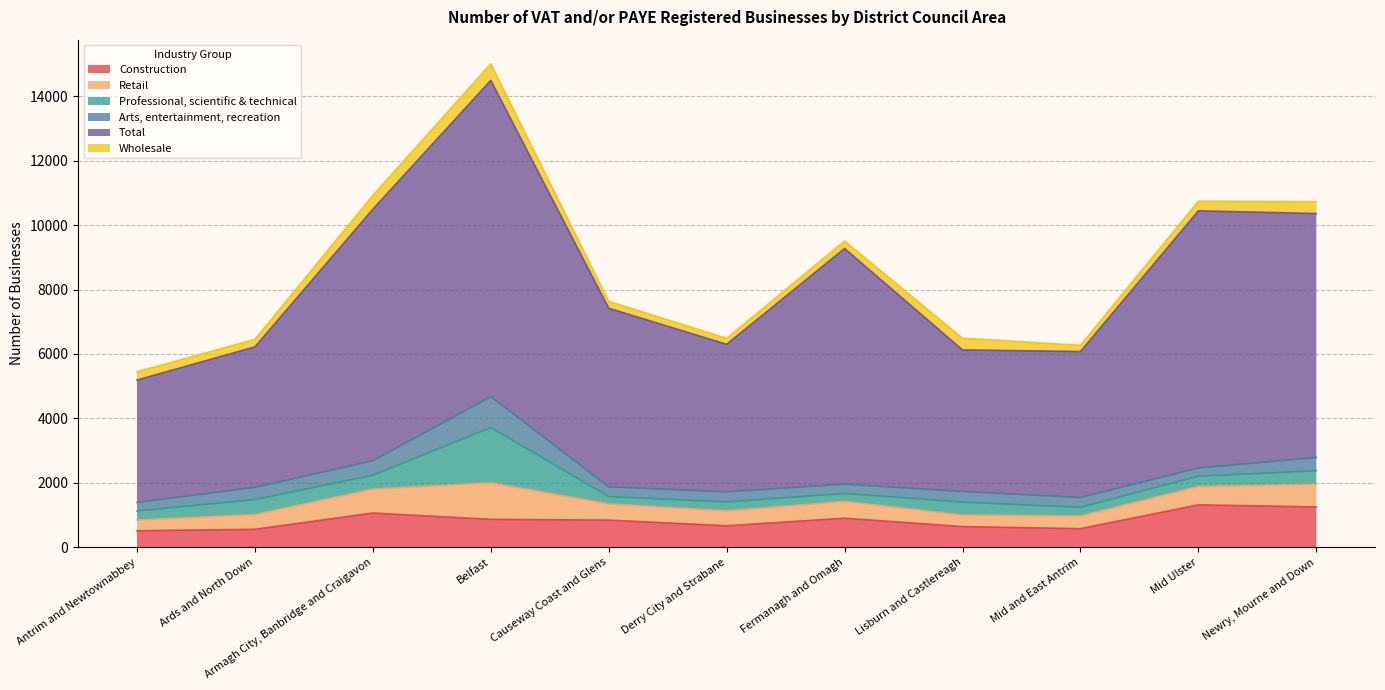

List the labels in order of Construction value, smallest first.

Antrim and Newtownabbey, Ards and North Down, Mid and East Antrim, Lisburn and Castlereagh, Derry City and Strabane, Causeway Coast and Glens, Belfast, Fermanagh and Omagh, Armagh City, Banbridge and Craigavon, Newry, Mourne and Down, Mid Ulster